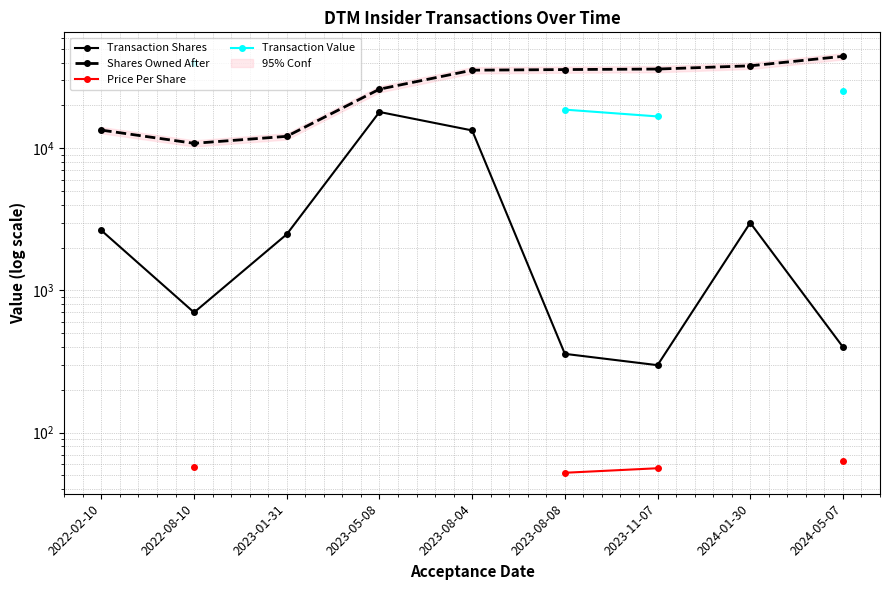

Which series has the widest spread of values?

Shares Owned After